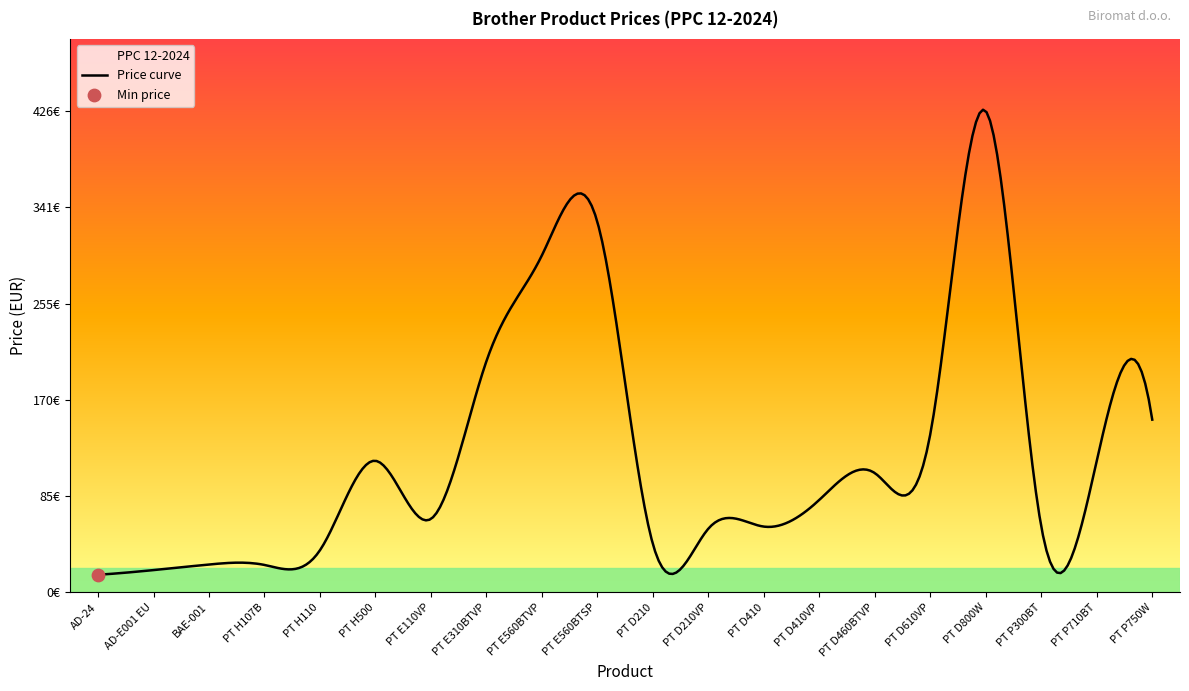

What is the ratio of the value at PT H107B to the value at AD-E001 EU?

1.2